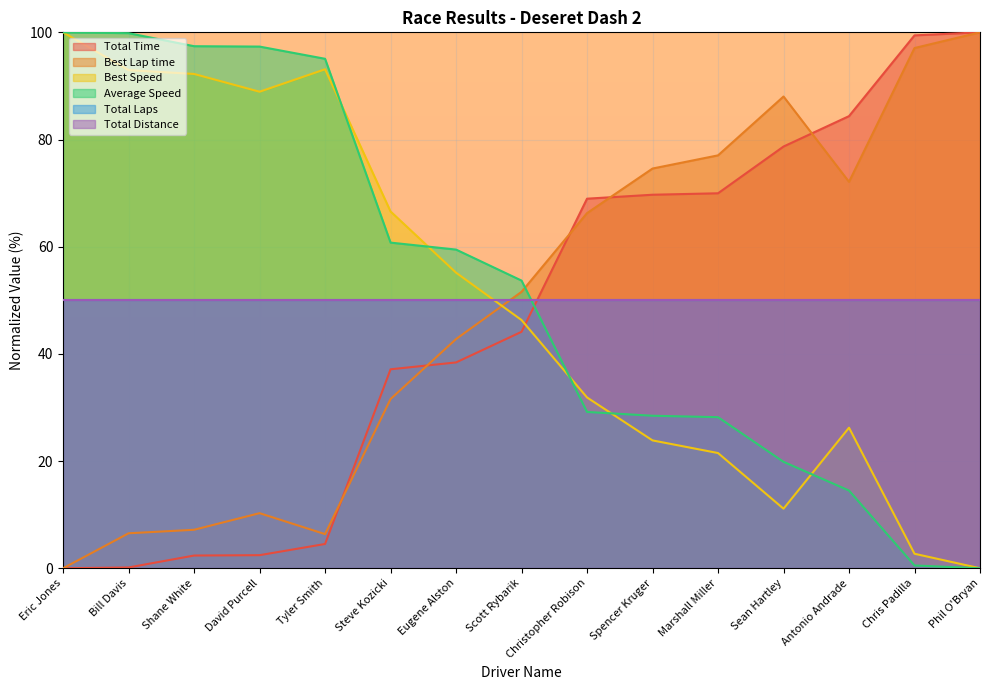

At which category is the sum across all series the highest?

Eric Jones